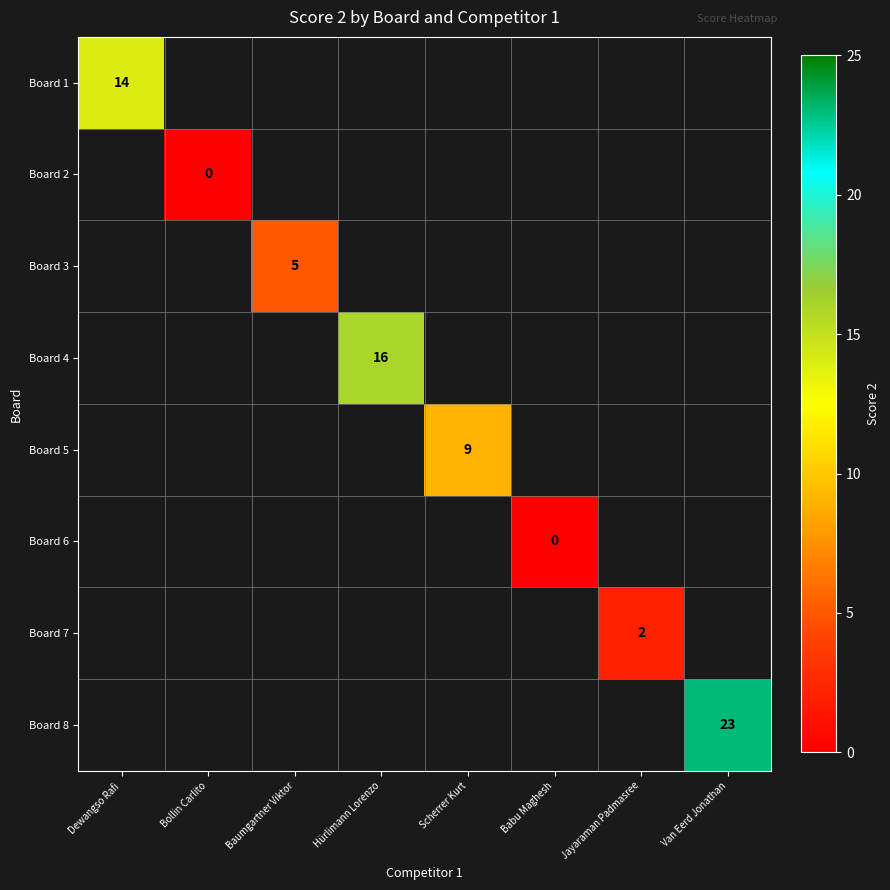

The value of Board 1 at Dewangso Rafi is 14. True or false?

True